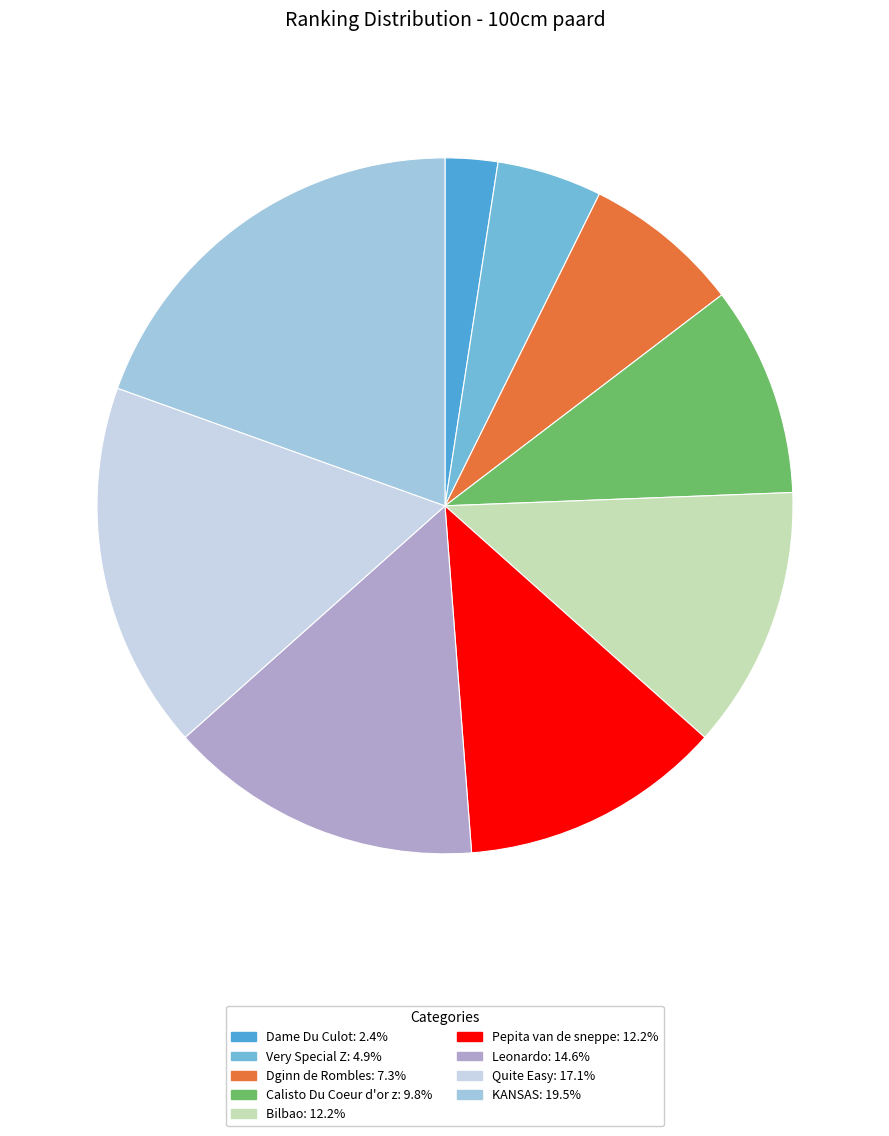

How many slices are in this pie chart?

9